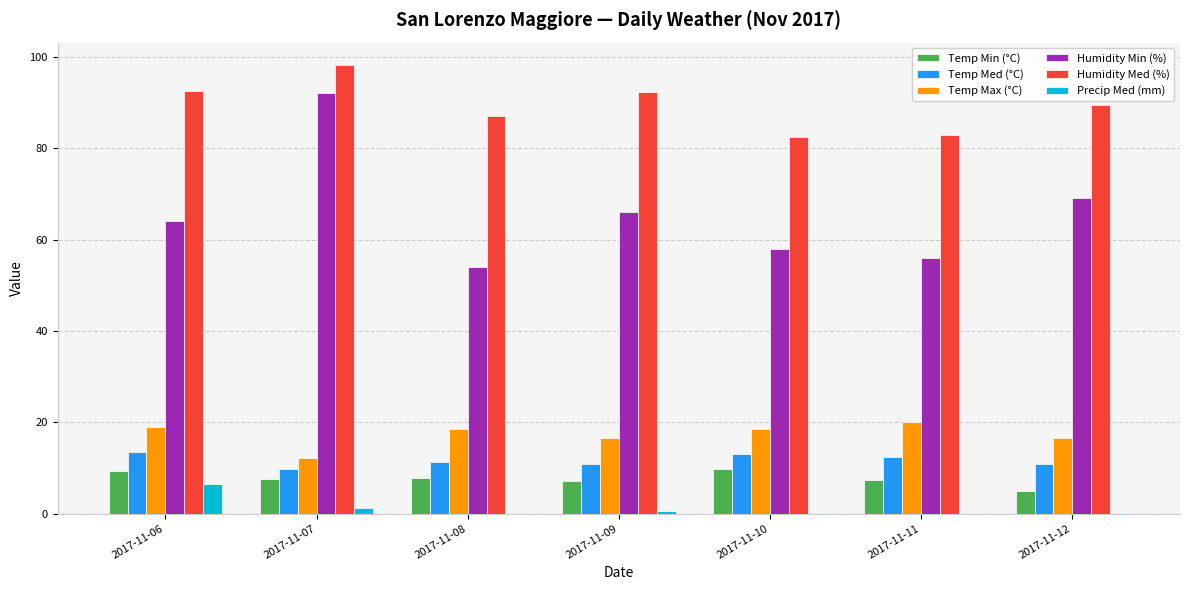

At which category does the chart reach its peak across all series?

2017-11-07